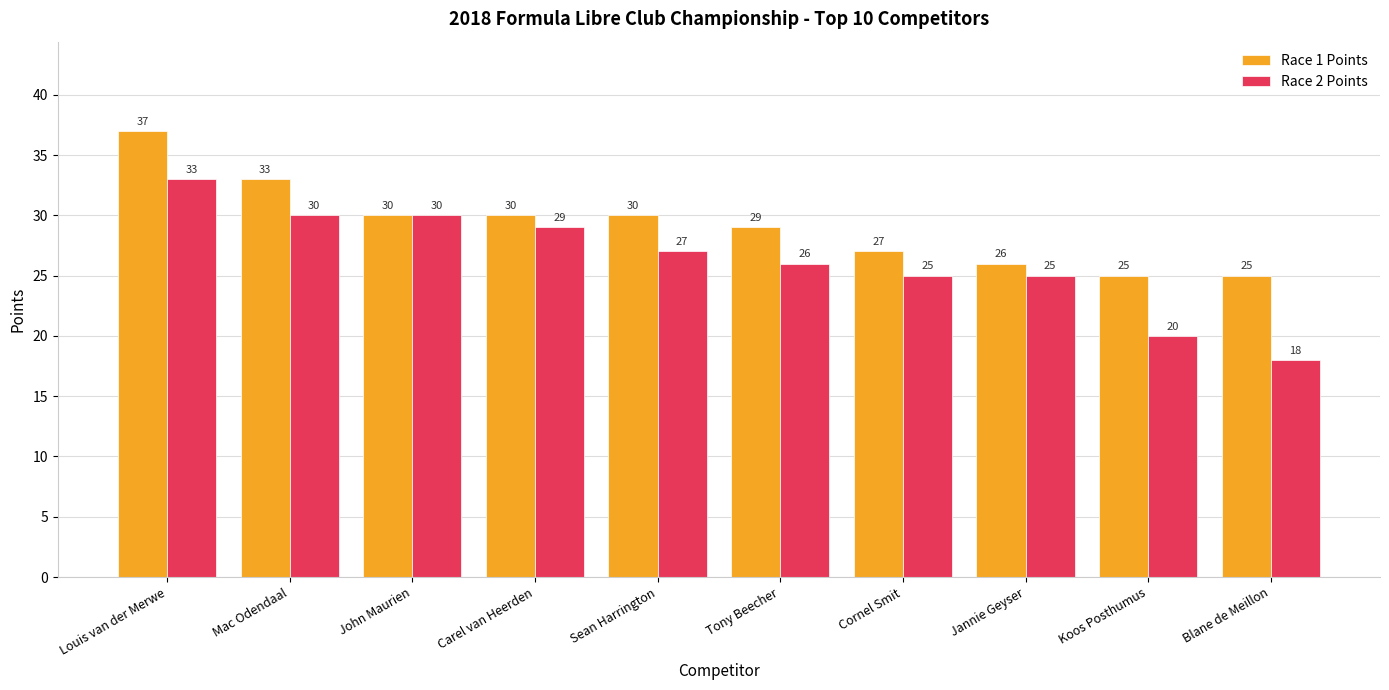

Where does the Race 2 Points series first go above 27?

Louis van der Merwe